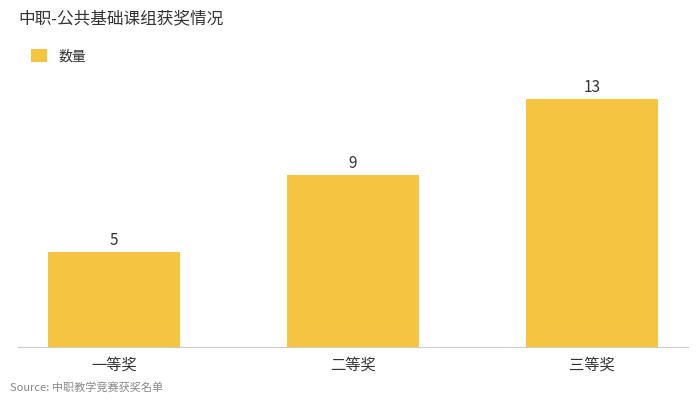

Reading right to left, extract all data points from this chart.

13	9	5